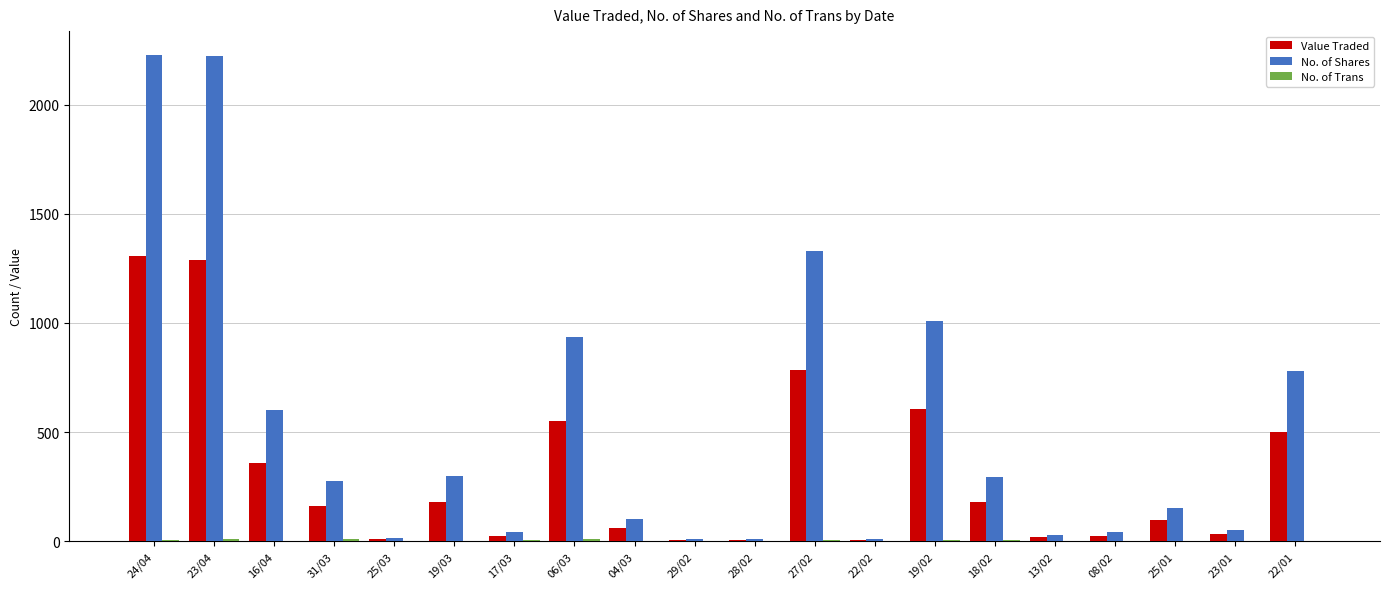

What is the sum of all Value Traded values?

6204